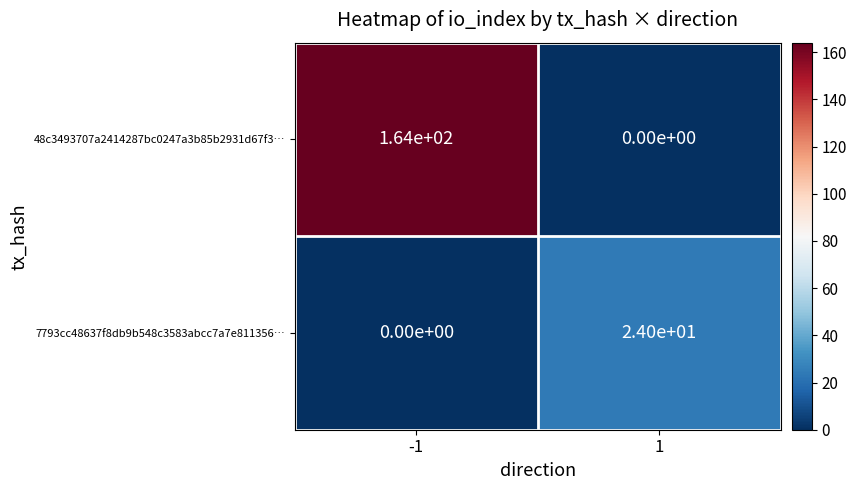

What is the sum of all 48c3493707a2414287bc0247a3b85b2931d67f3… values?

164